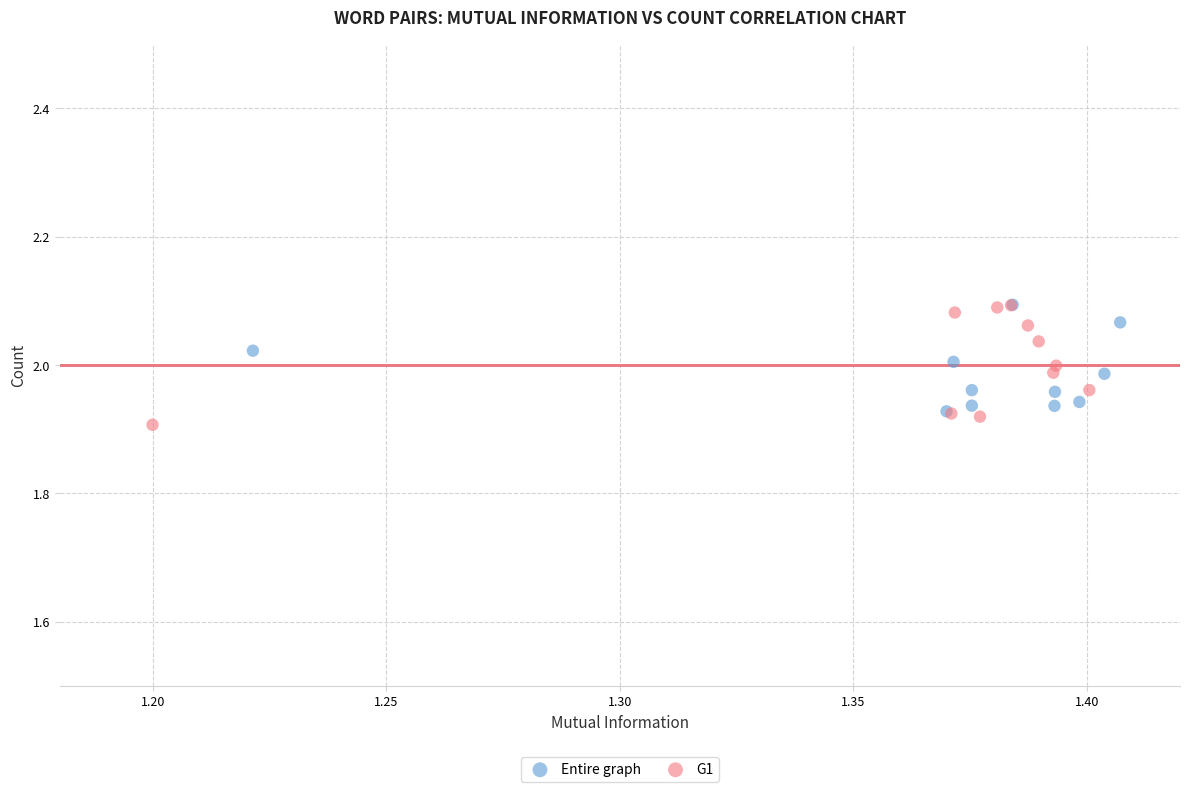

Which series has the widest spread of Y values?

G1